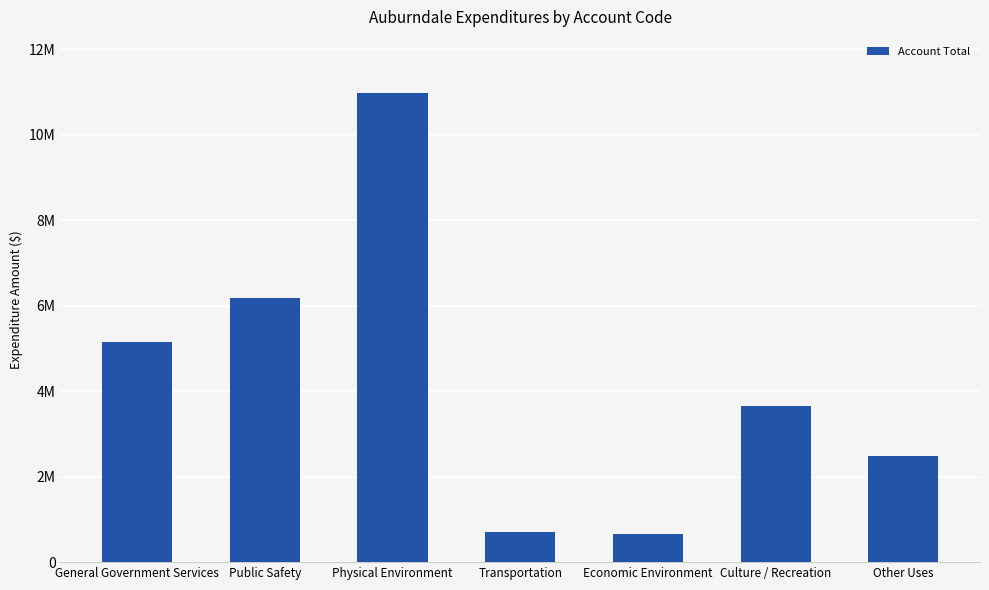

What position from the left is Economic Environment?

5